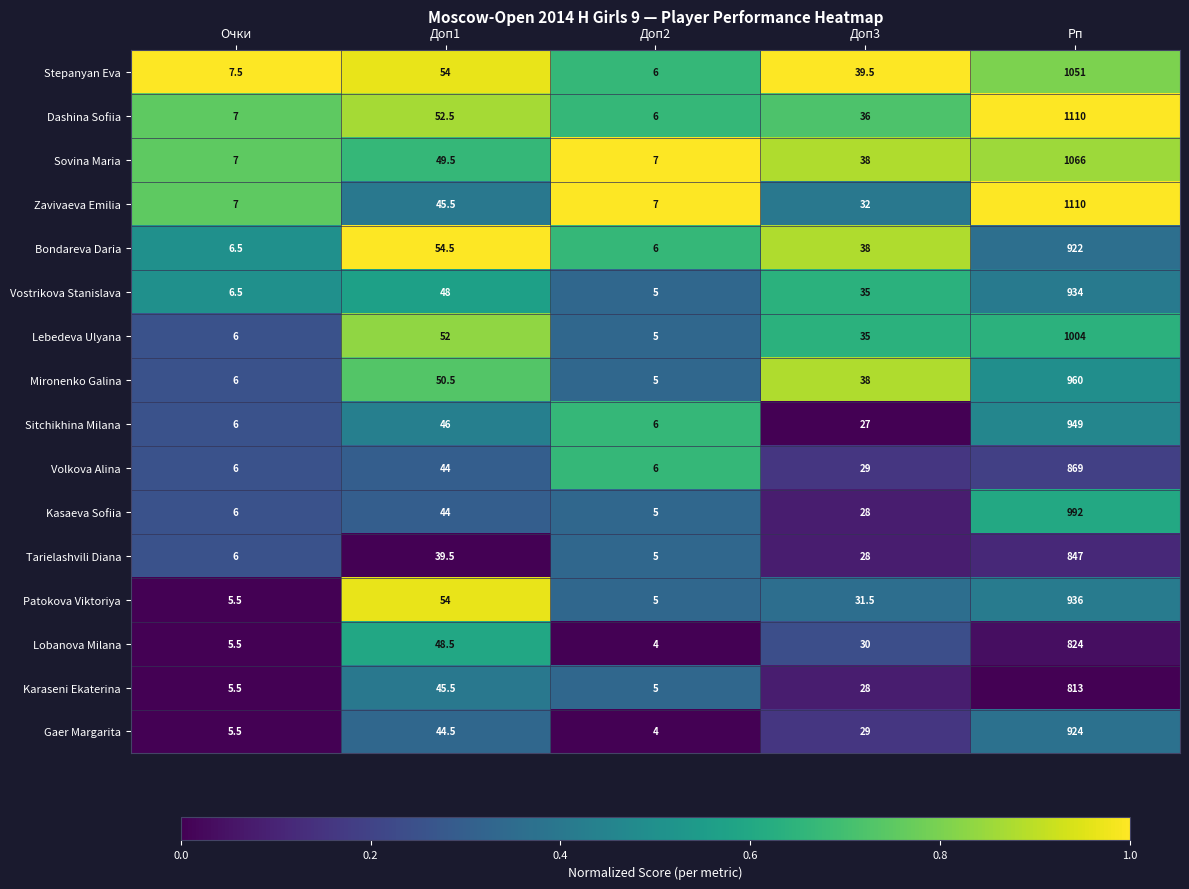

Which series has the largest total across all categories?

Dashina Sofiia